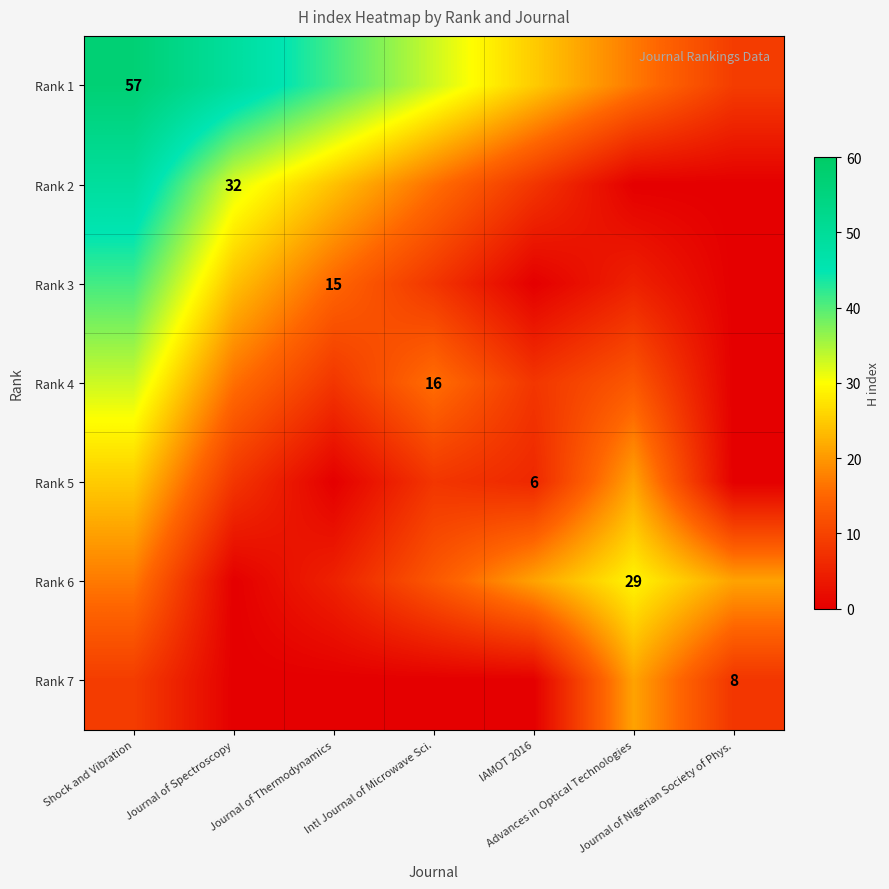

What is the total value across all series at IAMOT 2016?

68